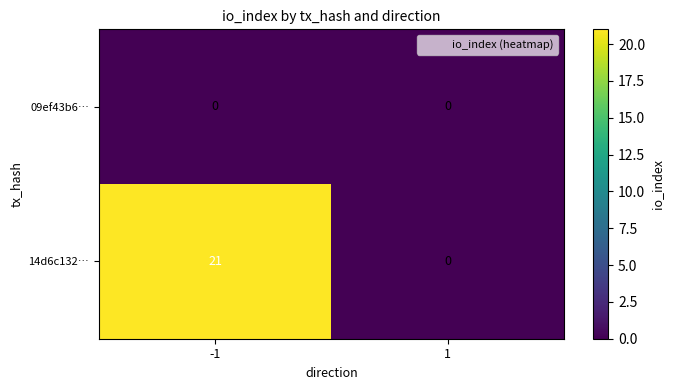

How many data points does each series have?

2